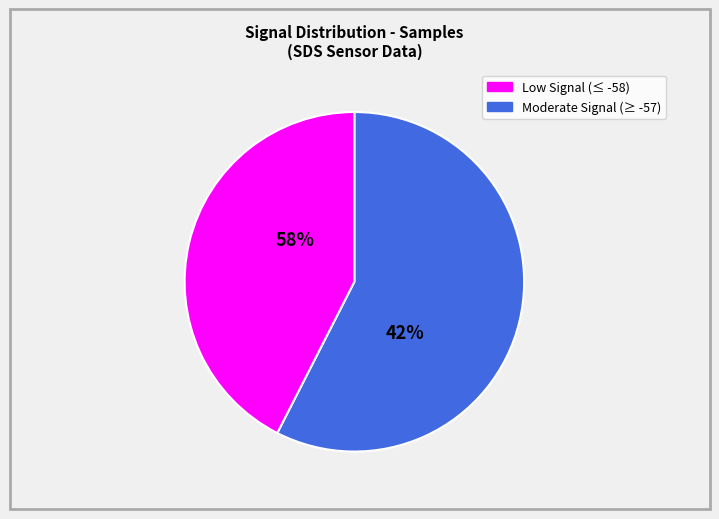

Is the sum of -57 and -57 greater than half?

No